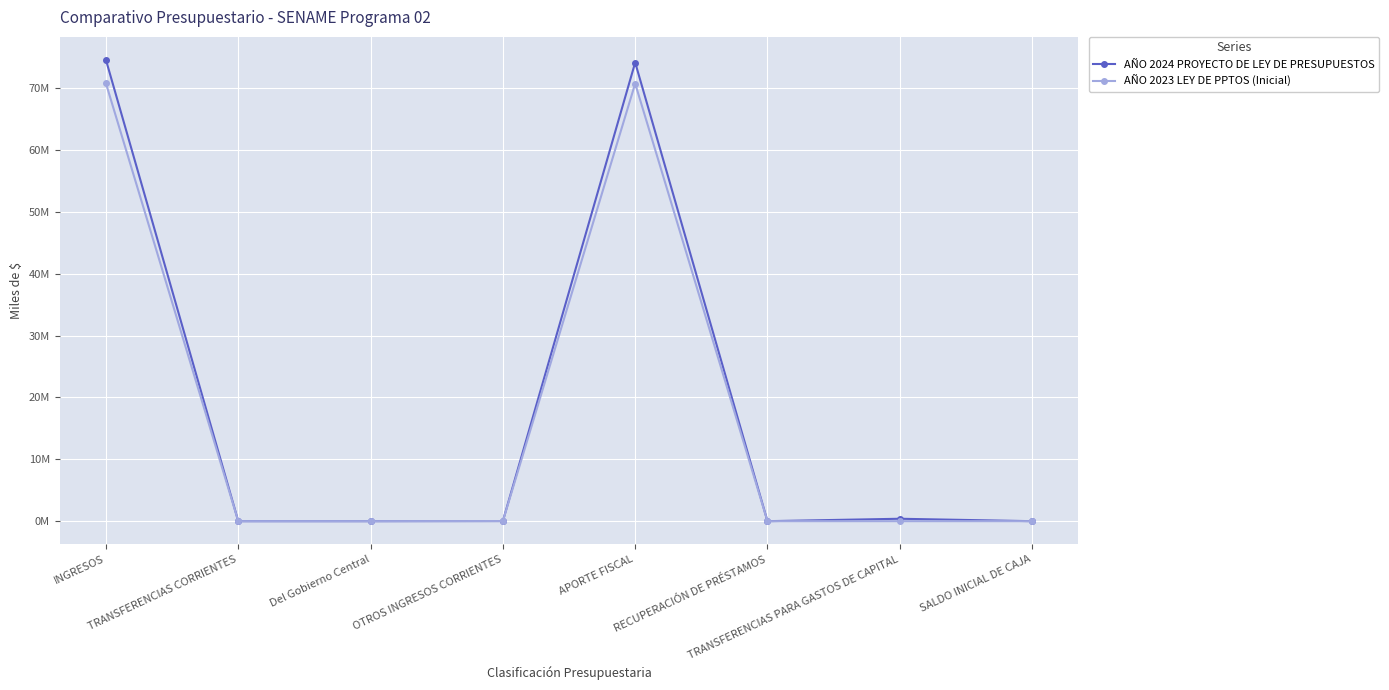

Is this an area chart (filled region under the line)?

No